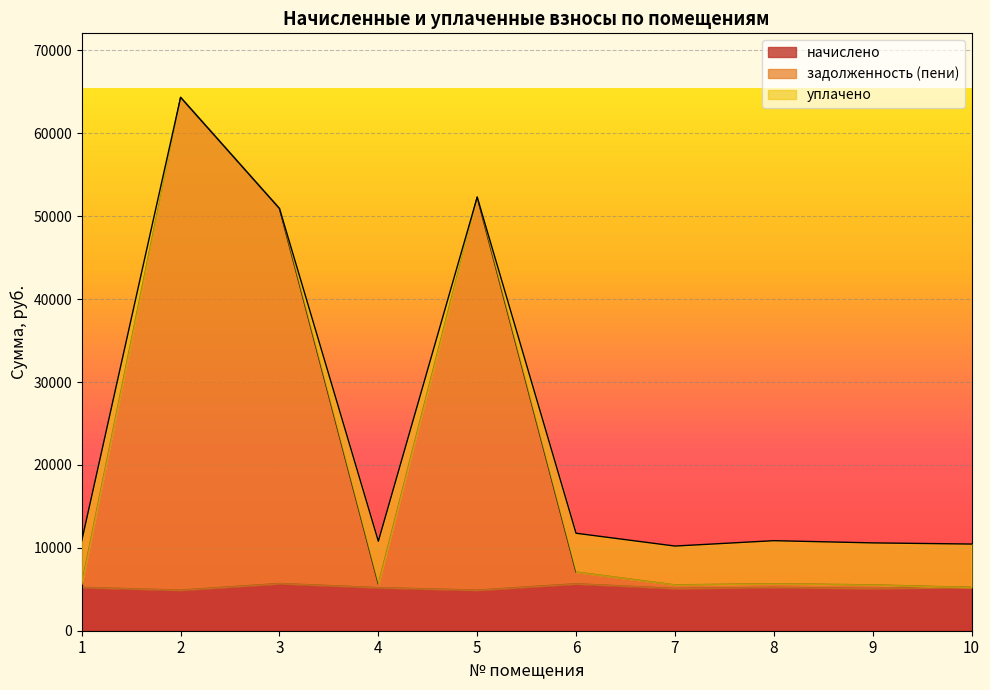

Which series has the widest spread of values?

задолженность (пени)